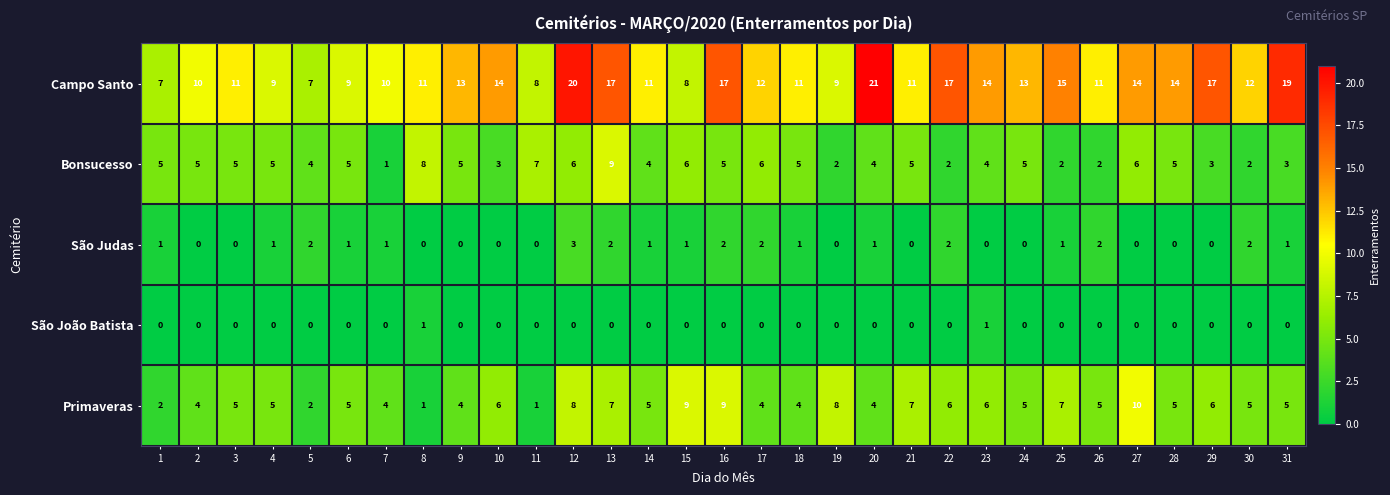

What value does the Primaveras series have at 4?

5